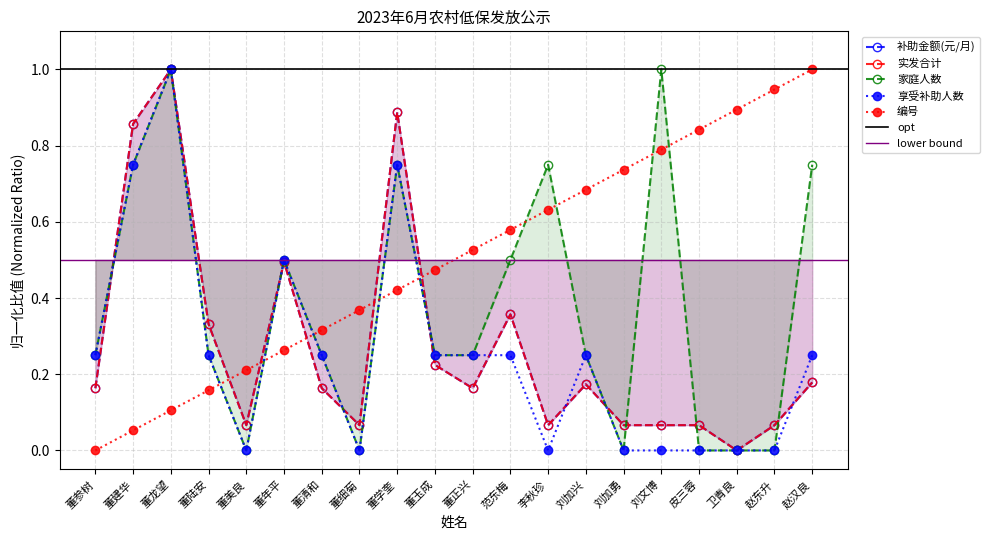

What are all the series names shown in the legend?

补助金额(元/月), 实发合计, 家庭人数, 享受补助人数, 编号